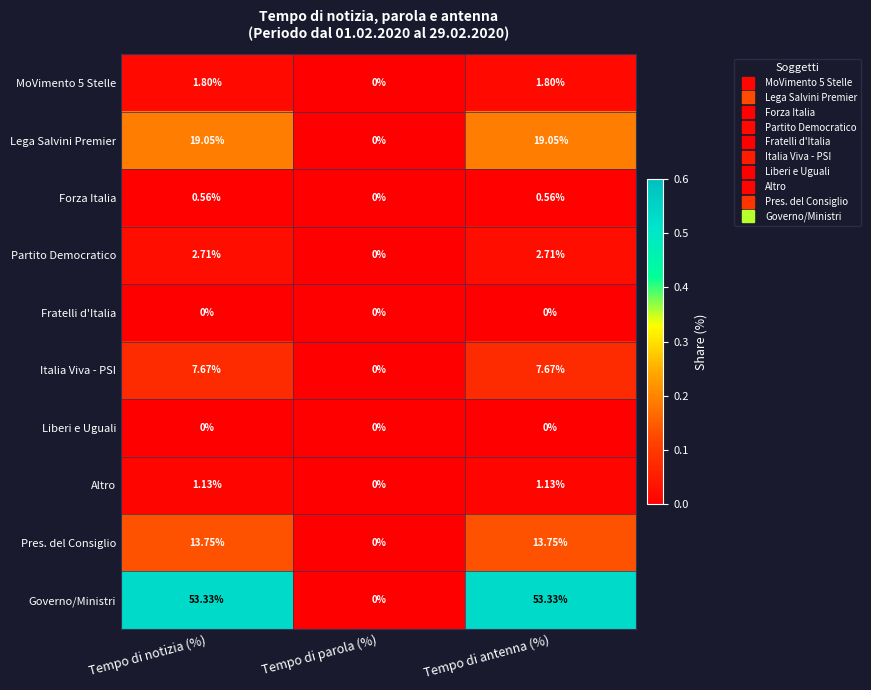

Which category has the lowest value in the Italia Viva - PSI series?

Tempo di parola (%)